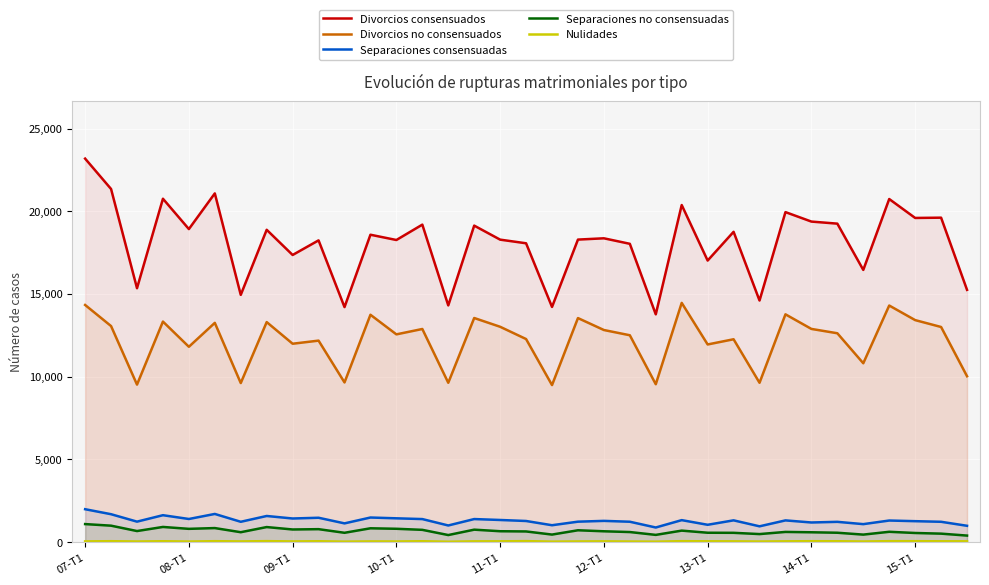

What is the value of the Nulidades point at the 10th from the left?

52